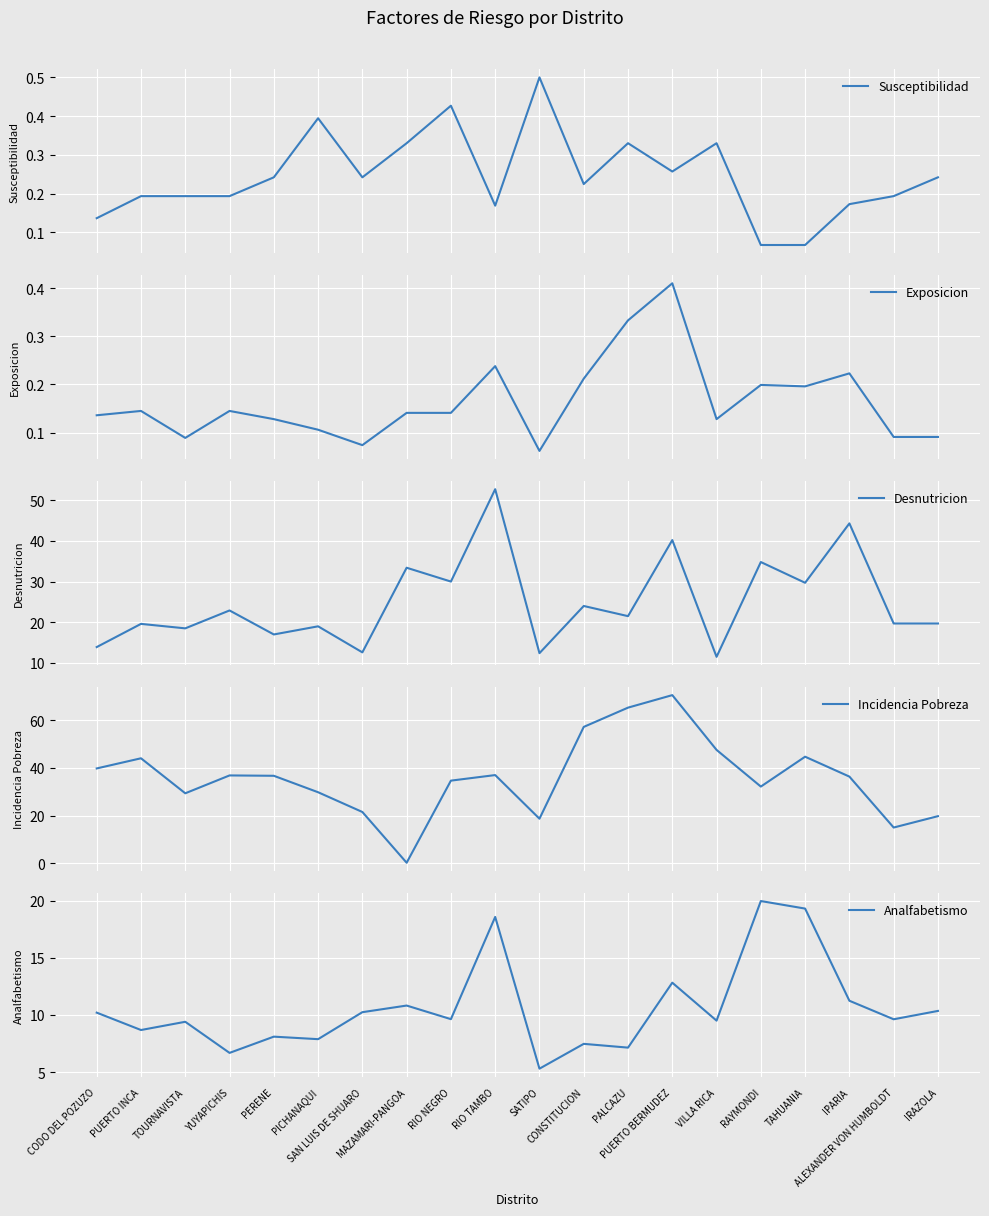

What position from the left is PUERTO INCA?

2